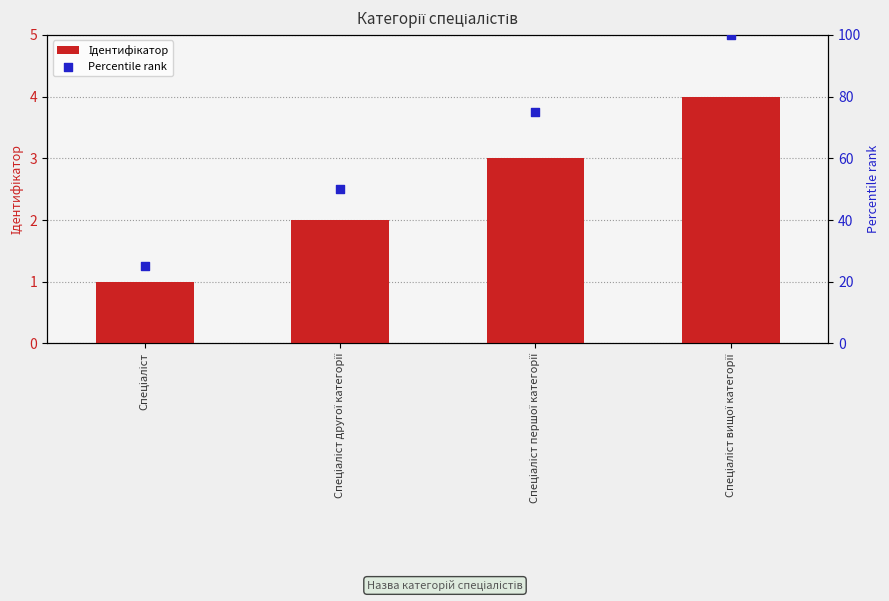

Which series has the widest spread of Y values?

Percentile rank